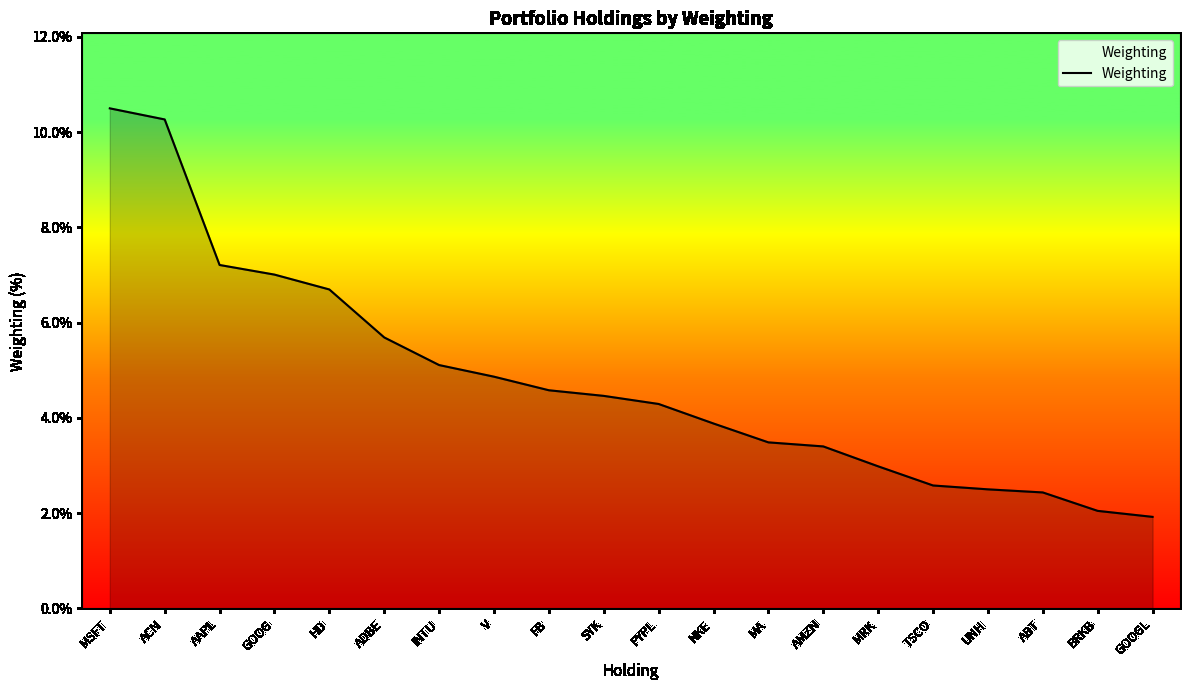

How many lines are shown in the chart?

1